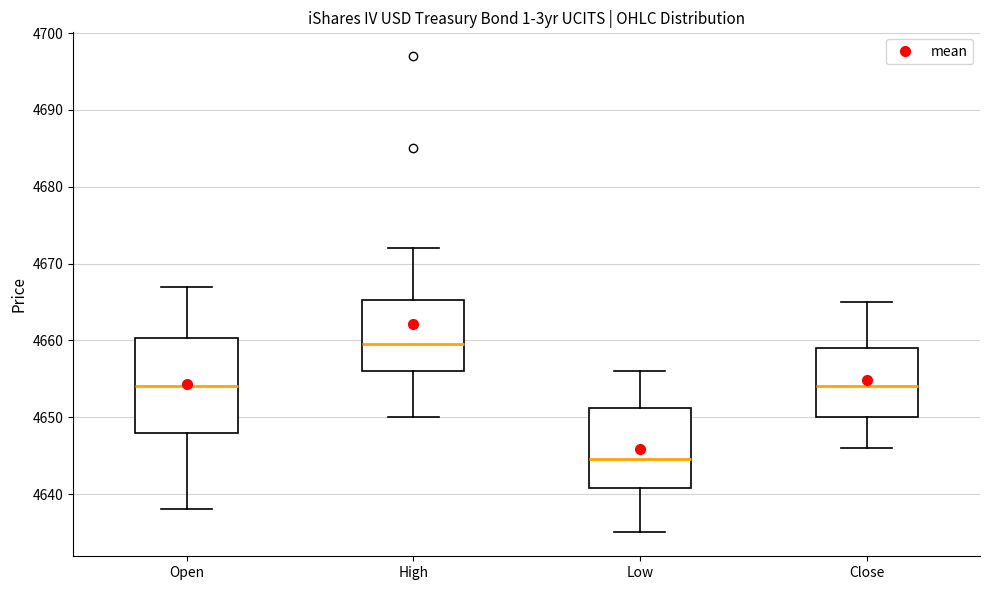

Reading left to right, transcribe this box plot: for each box, give where its median line is, the range the box spans, and where its two whiskers end, as read against the y-axis. The values are not printed on the chart, so give them approximately, as read against the axis.

Open: median 4654, box 4648 to 4660, whiskers 4638 to 4667
High: median 4660, box 4656 to 4665, whiskers 4650 to 4672
Low: median 4645, box 4641 to 4651, whiskers 4635 to 4656
Close: median 4654, box 4650 to 4659, whiskers 4646 to 4665